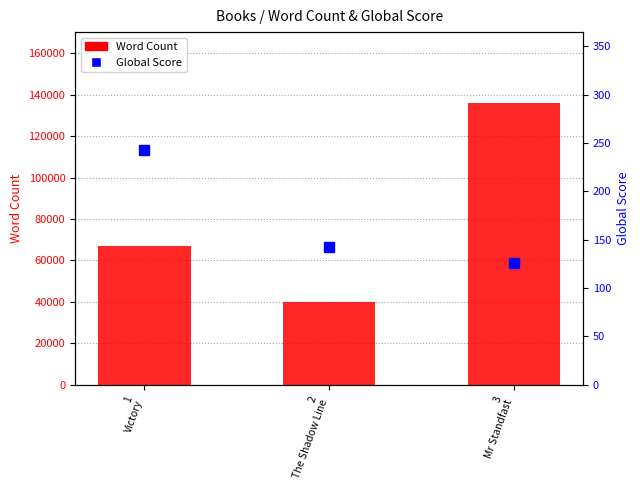

List the series in order of their overall mean, lowest first.

Global Score, Word Count